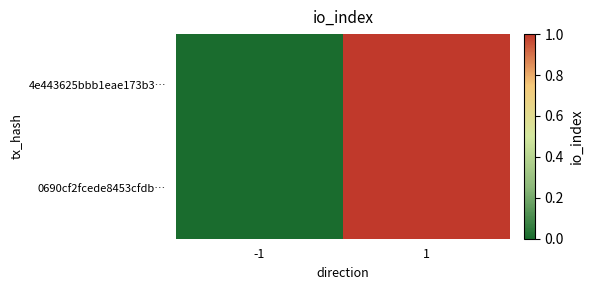

Reading left to right, list all the values displayed in this chart.

4e443625bbb1eae173b3…: -1=0	1=1
0690cf2fcede8453cfdb…: -1=0	1=1